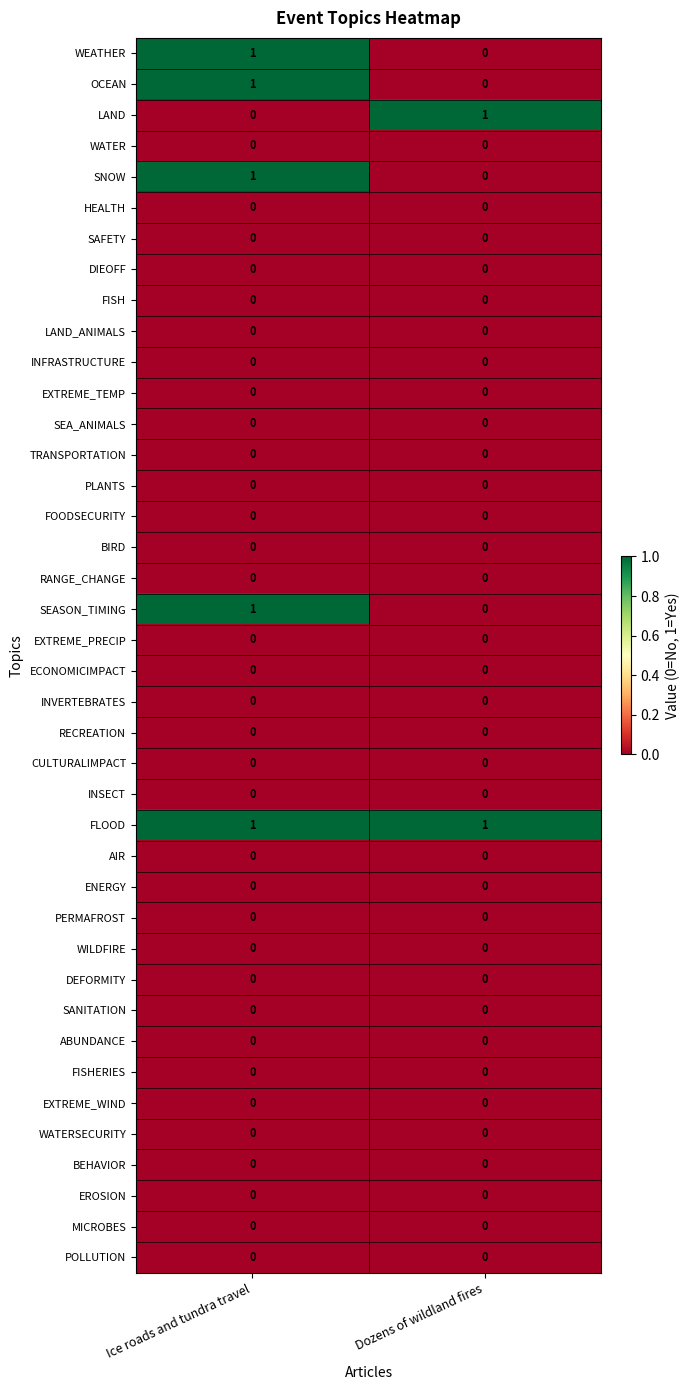

Which series has the largest total across all categories?

FLOOD